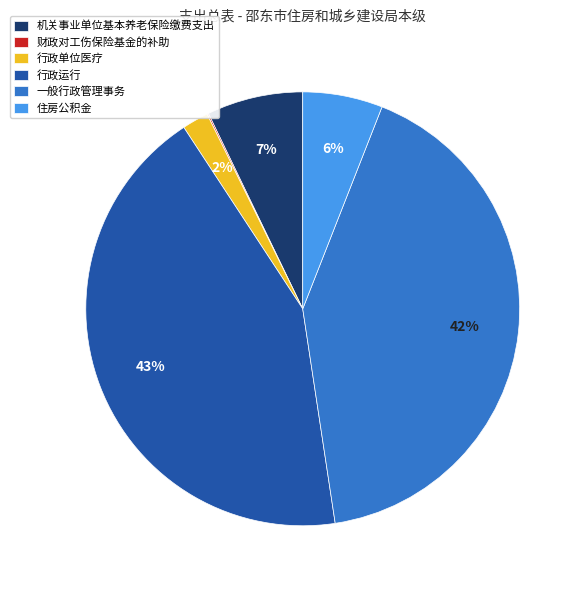

What is the largest slice in the pie chart?

行政运行